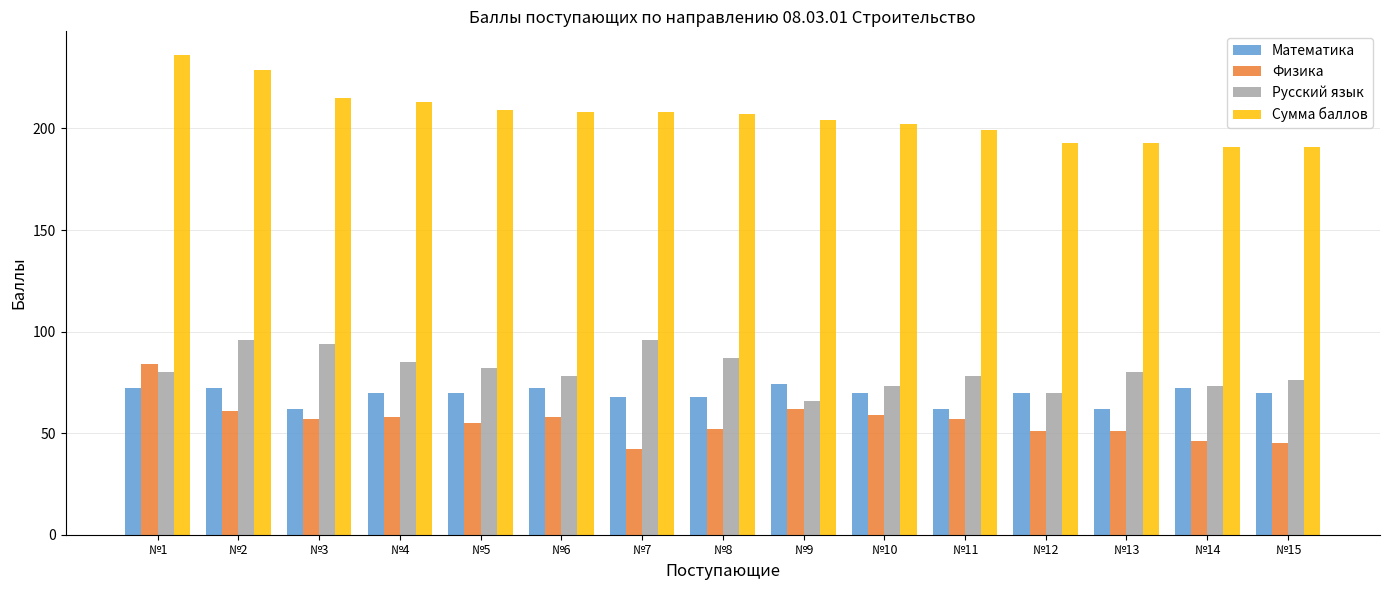

How many series are shown in this chart?

4